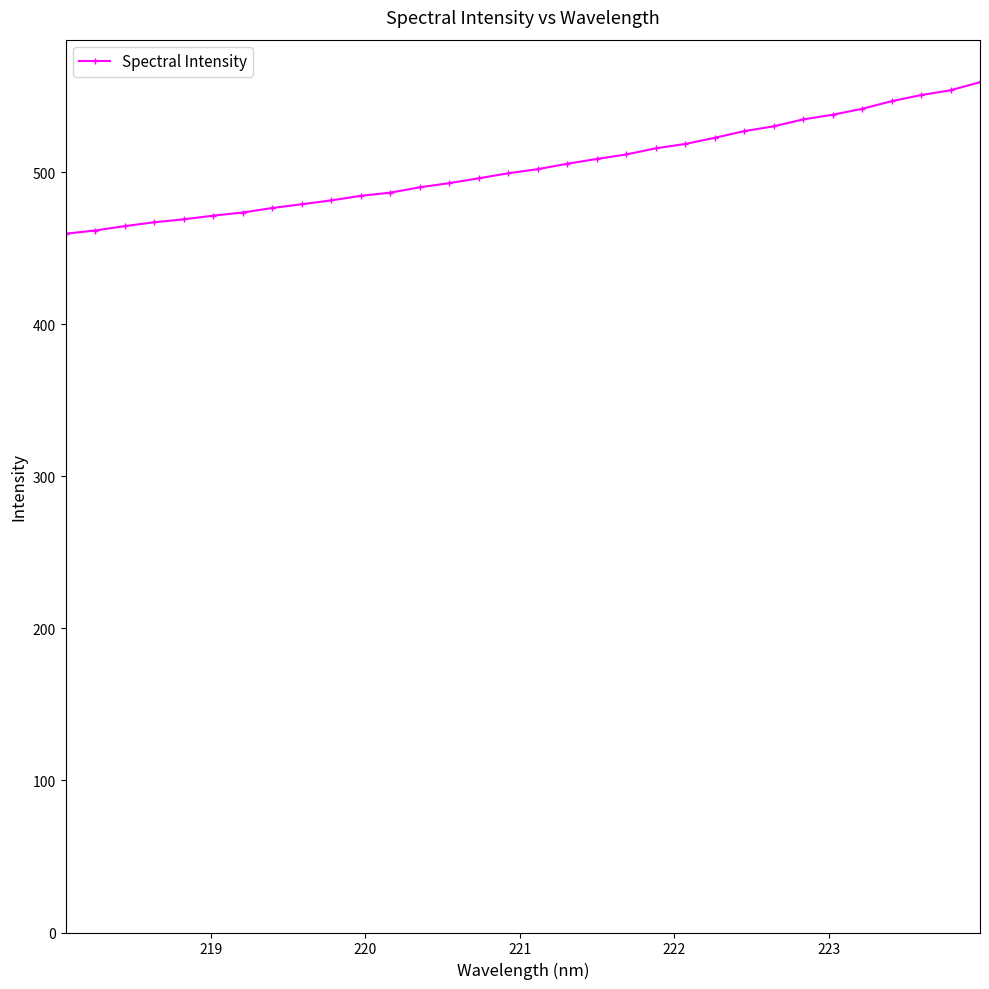

What is the value of the 11th point from the left?

484.5